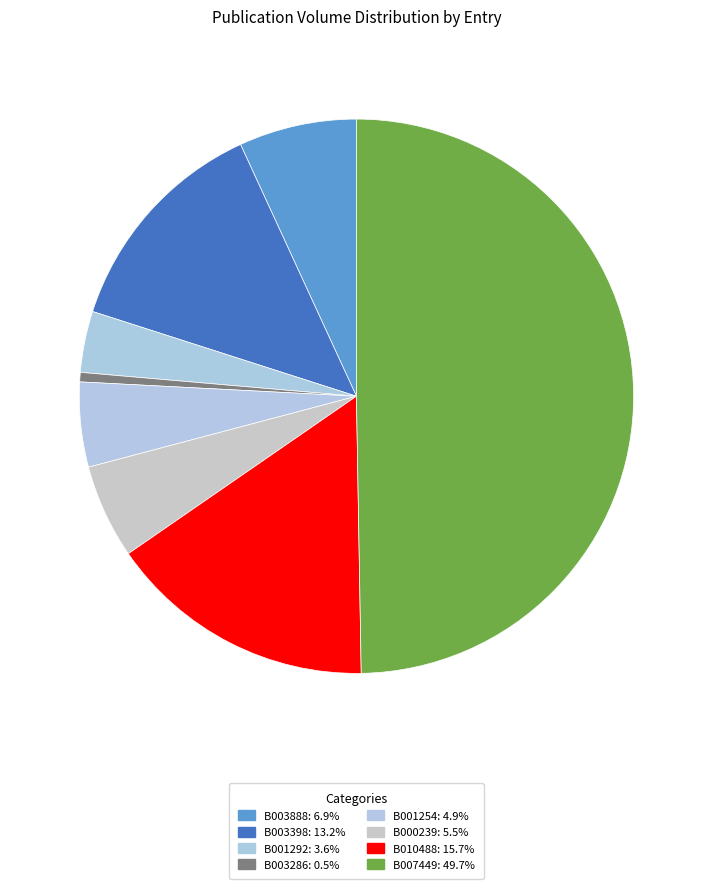

How many segments does this pie chart have?

8